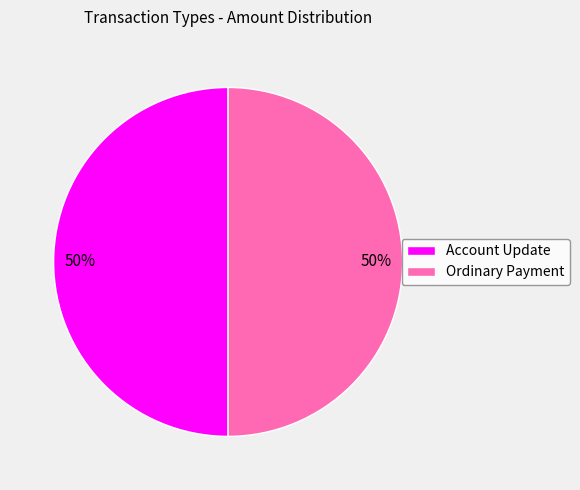

To the nearest percent, what is the combined percentage of Account Update and Ordinary Payment?

100%